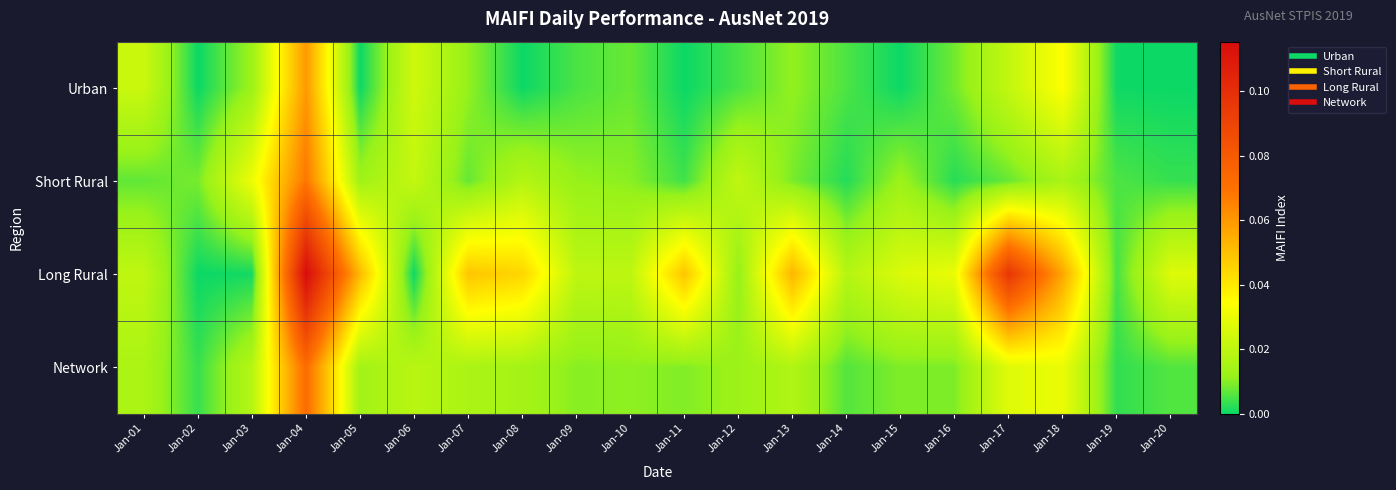

What is the total value across all series at Jan-06?

0.1